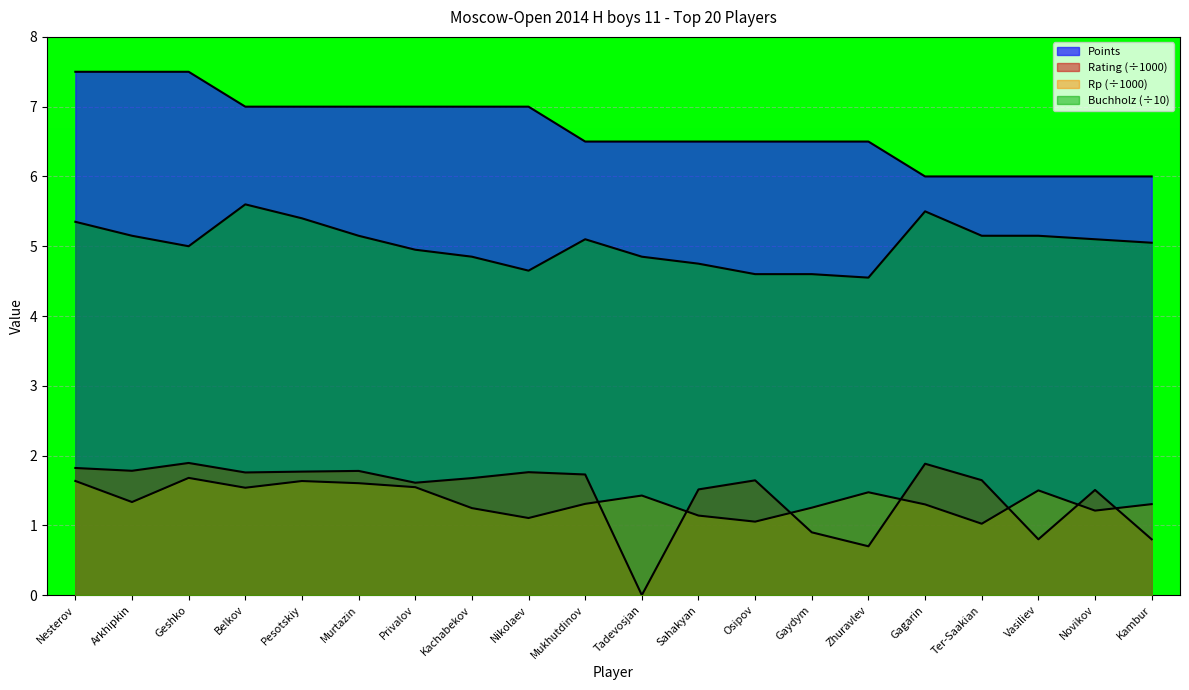

How many data points in Rating are less than 1?

5